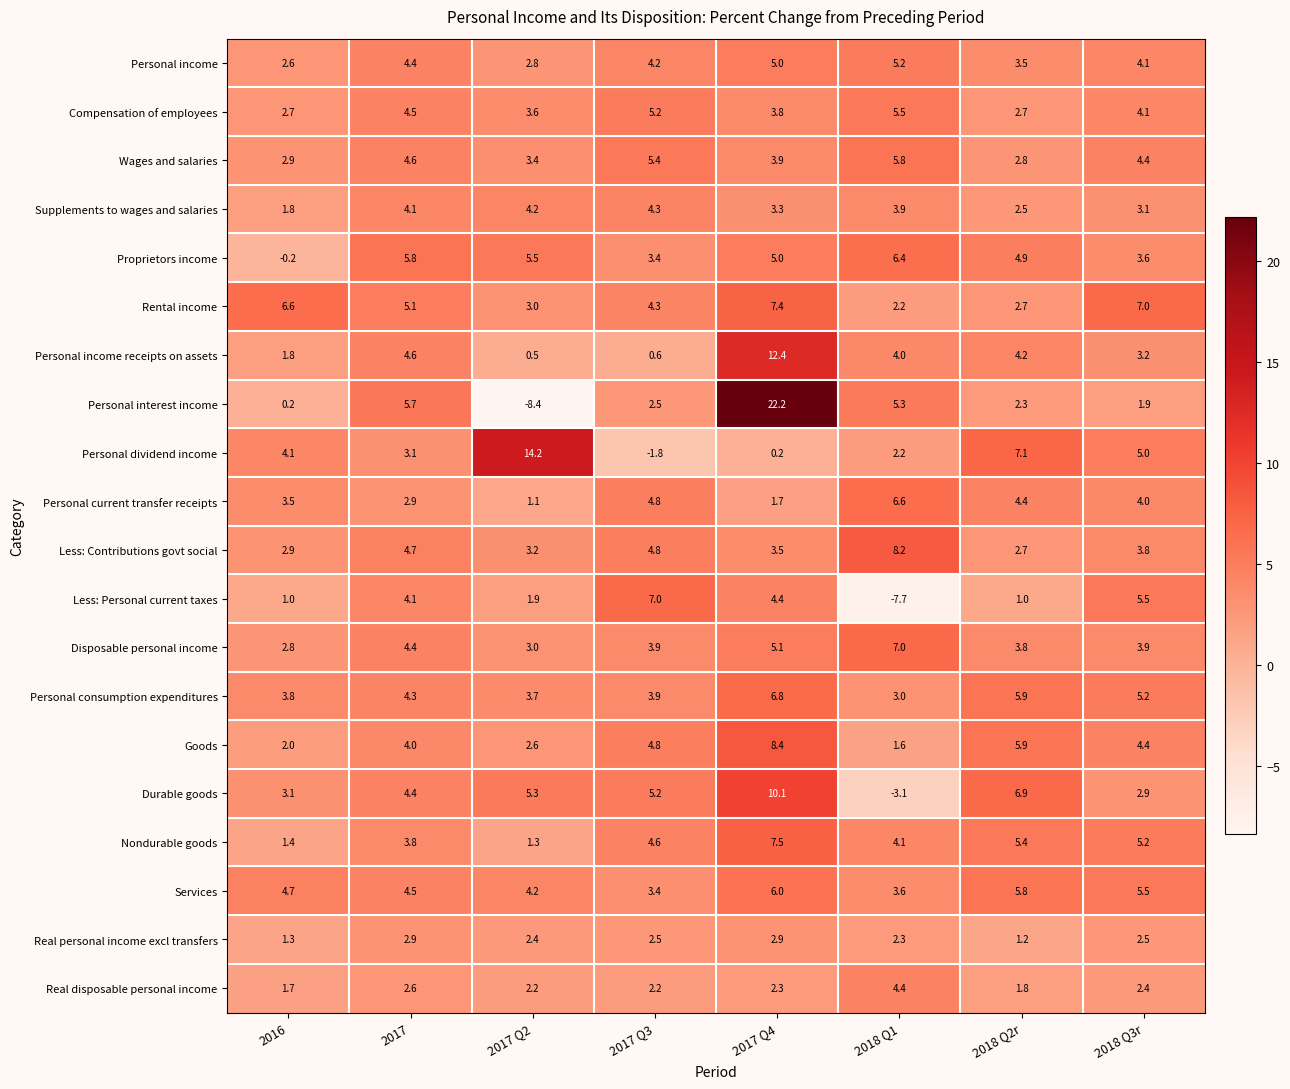

What is the highest value of the Compensation of employees series?

5.5